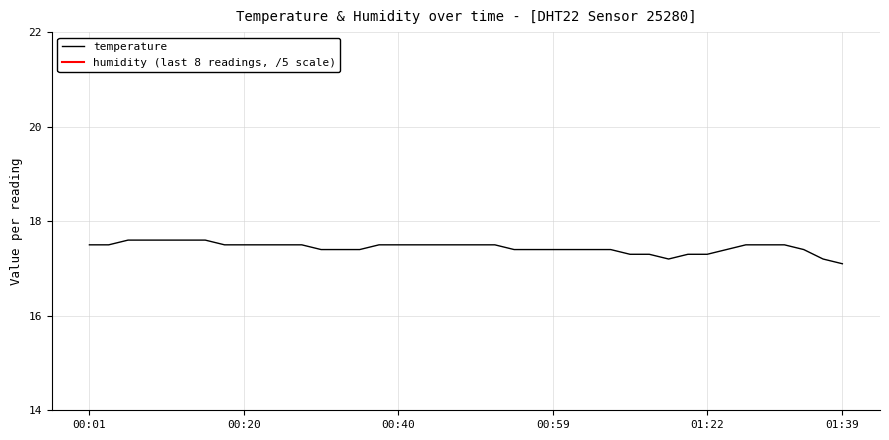

List the labels in order of value, smallest first.

01:39, 01:14, 01:36, 01:09, 01:11, 01:17, 01:22, 00:30, 00:32, 00:35, 00:54, 00:57, 00:59, 01:02, 01:04, 01:06, 01:24, 01:34, 00:01, 00:03, 00:18, 00:20, 00:23, 00:25, 00:28, 00:37, 00:40, 00:42, 00:45, 00:47, 00:49, 00:52, 01:27, 01:29, 01:31, 00:06, 00:08, 00:10, 00:13, 00:15